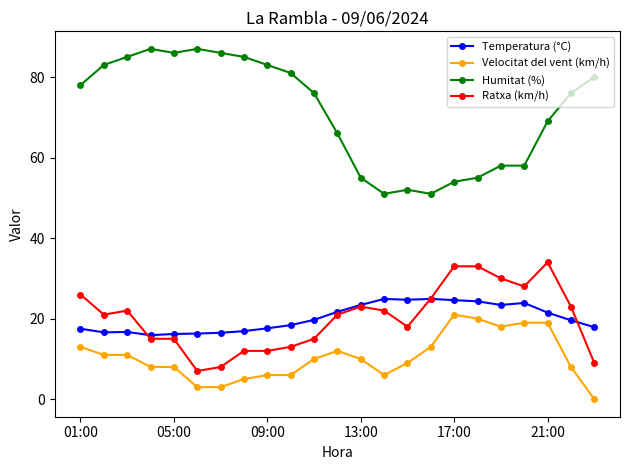

What is the value of the Velocitat del vent (km/h) point at the 19th from the left?

18.0